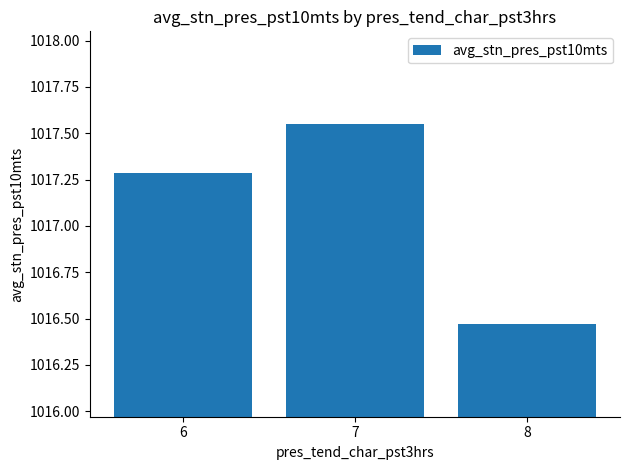

How many values are between 1016 and 1017?

1